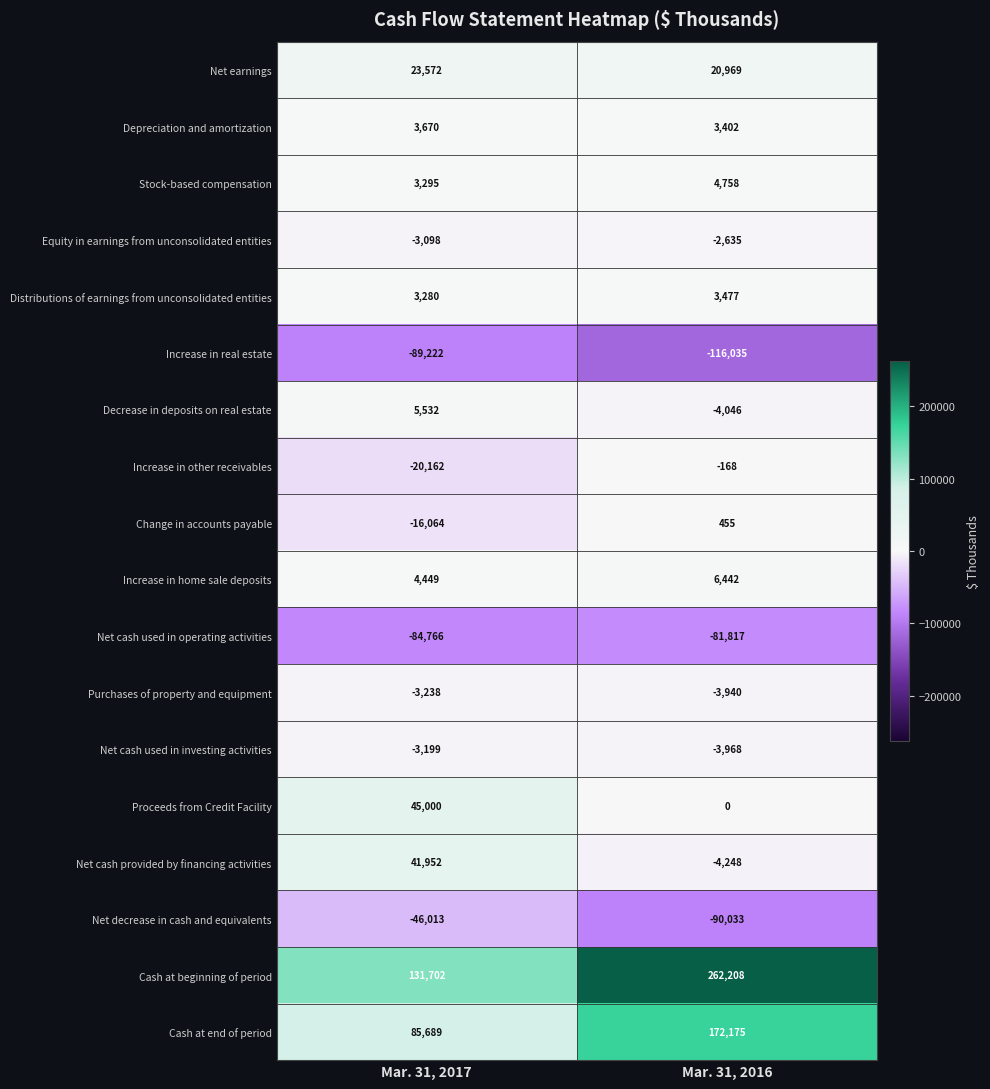

The Net cash used in operating activities series shows -81817 at Mar. 31, 2016. True or false?

True